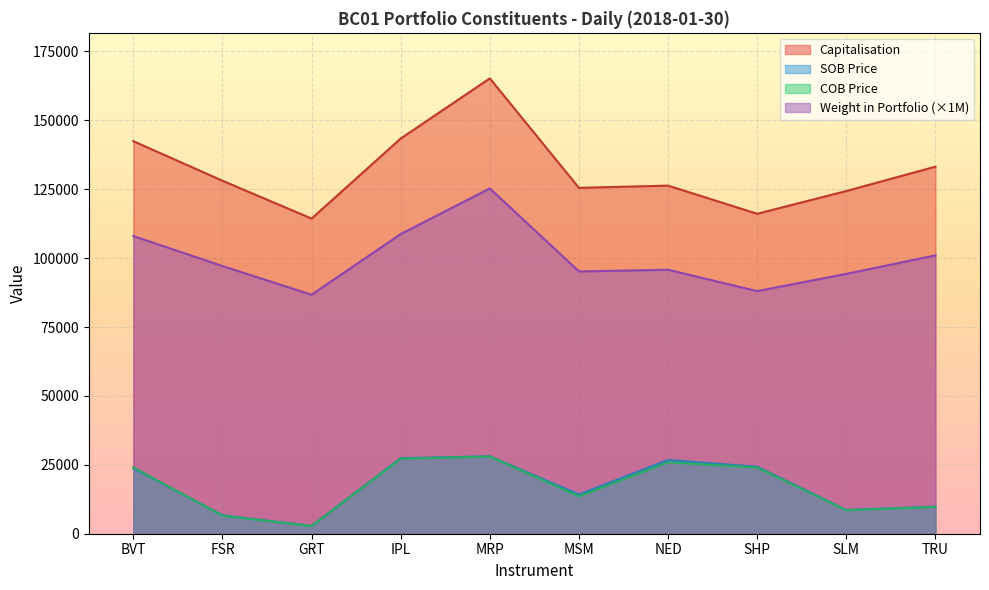

What is the label of the 6th point from the left?

MSM